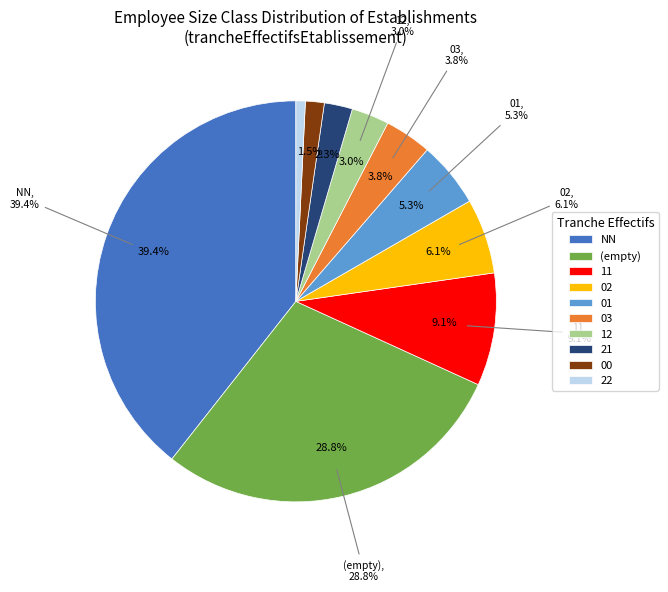

Between 21 and 22, which is larger?

21